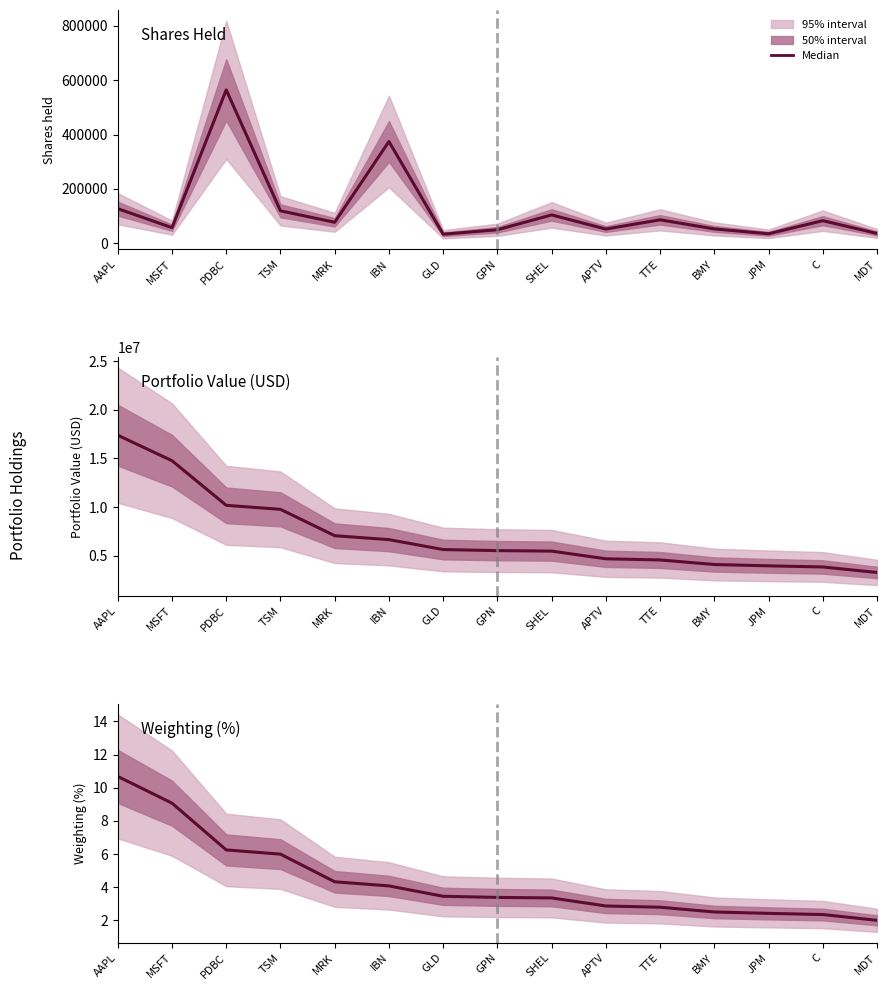

What is the total value across all series at MRK?

7121267.3